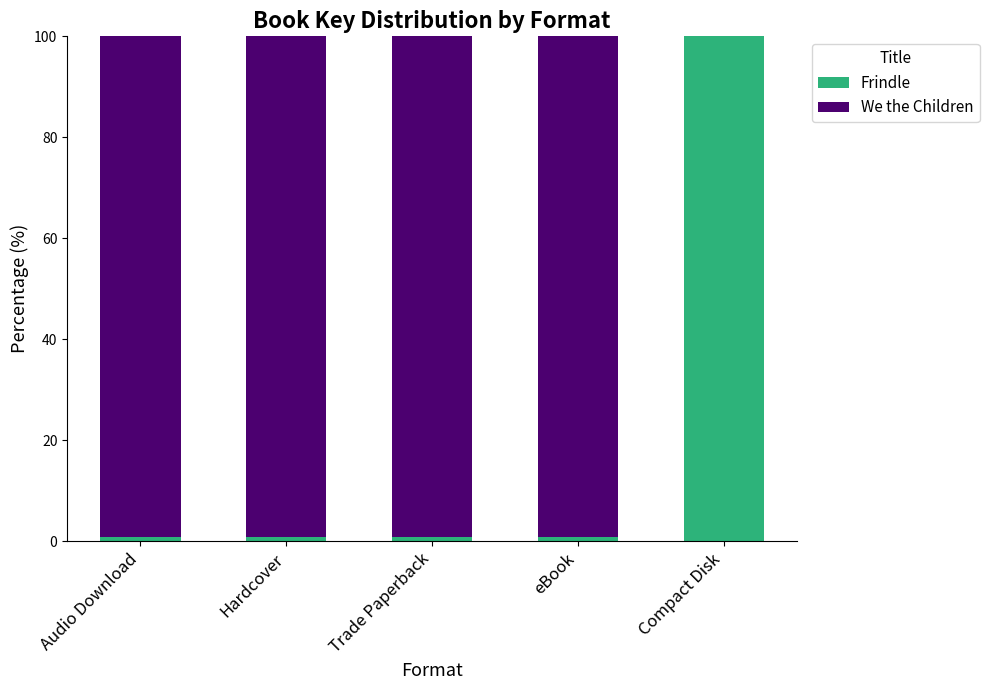

The value of Frindle at Compact Disk is 100.0. True or false?

True